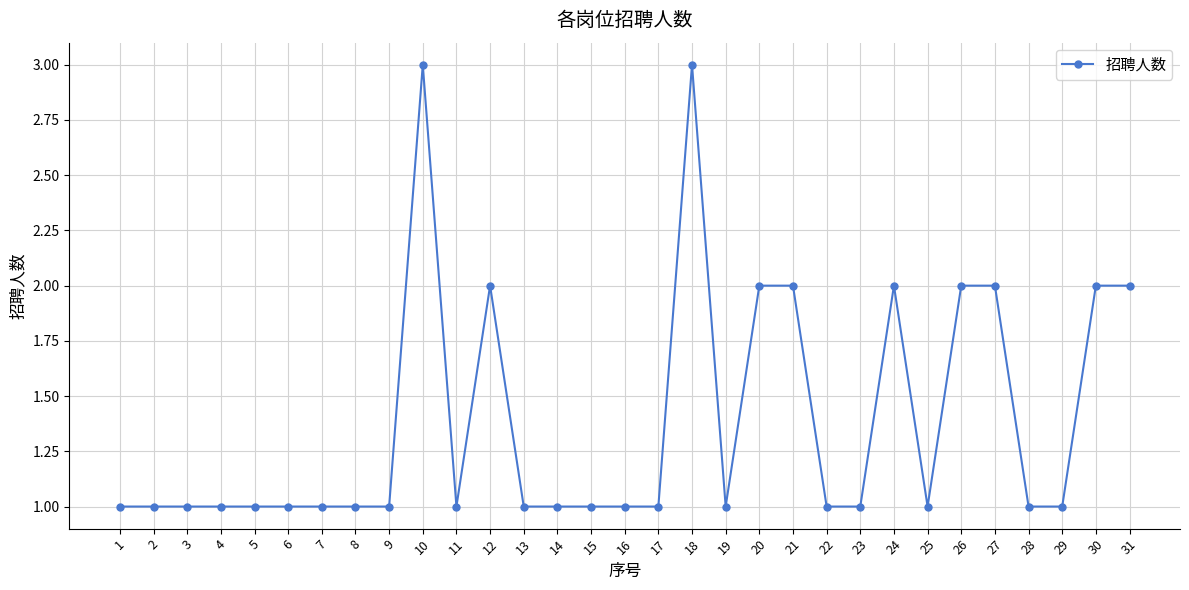

What is the greatest value displayed?

3